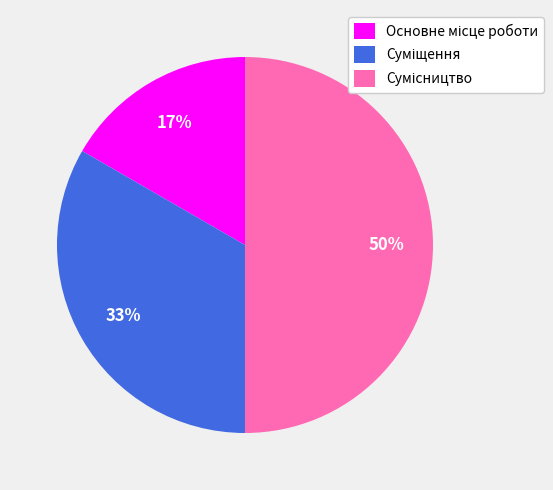

To the nearest percent, what is the difference between the largest and smallest slice percentages?

33%